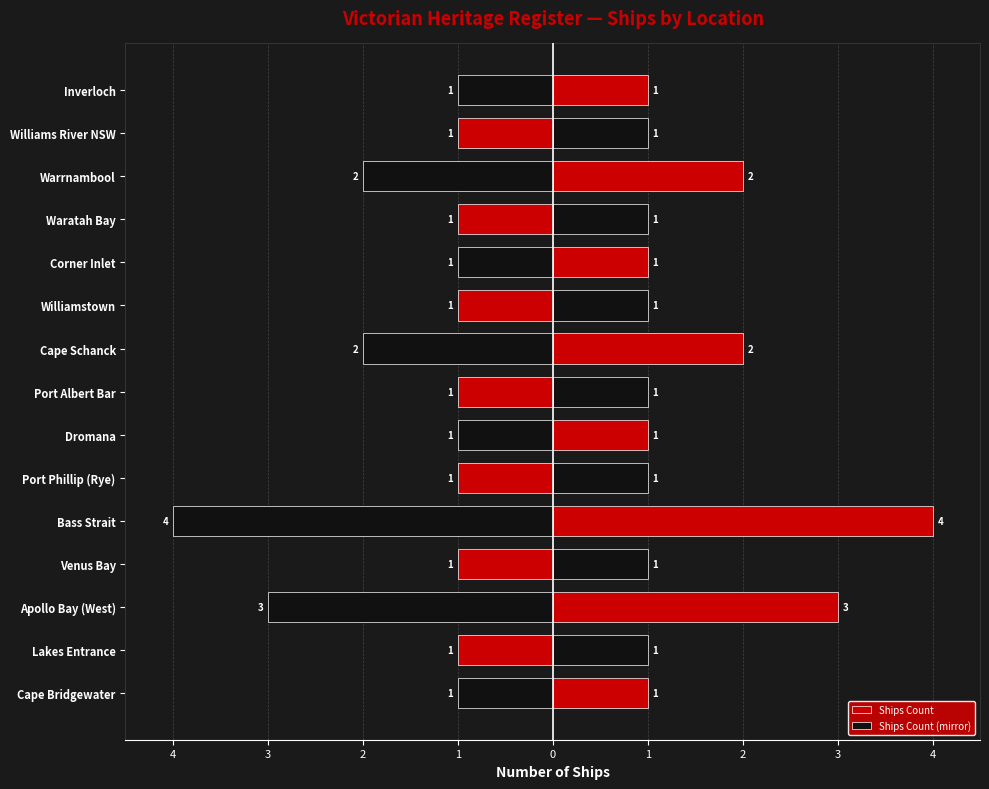

What is the value of the Ships Count bar at the 12th from the left?

1